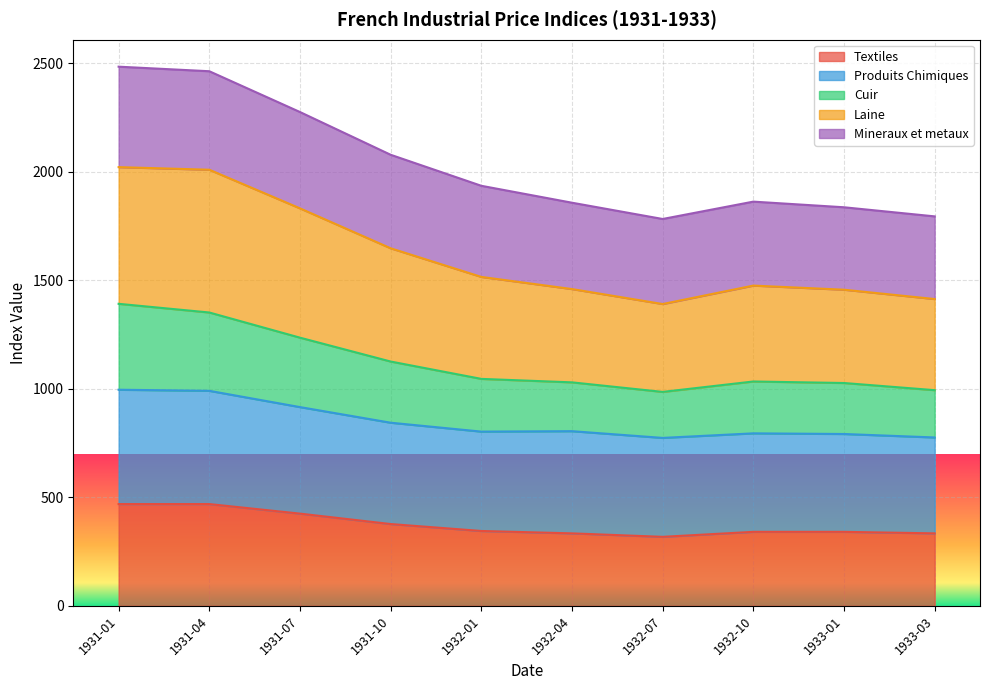

What is the minimum value for Textiles?

318